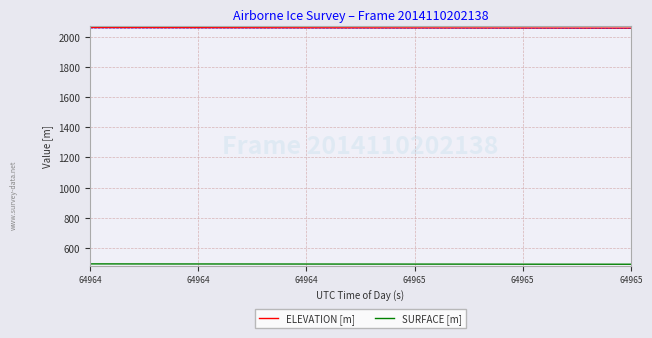

Is this an area chart (filled region under the line)?

No